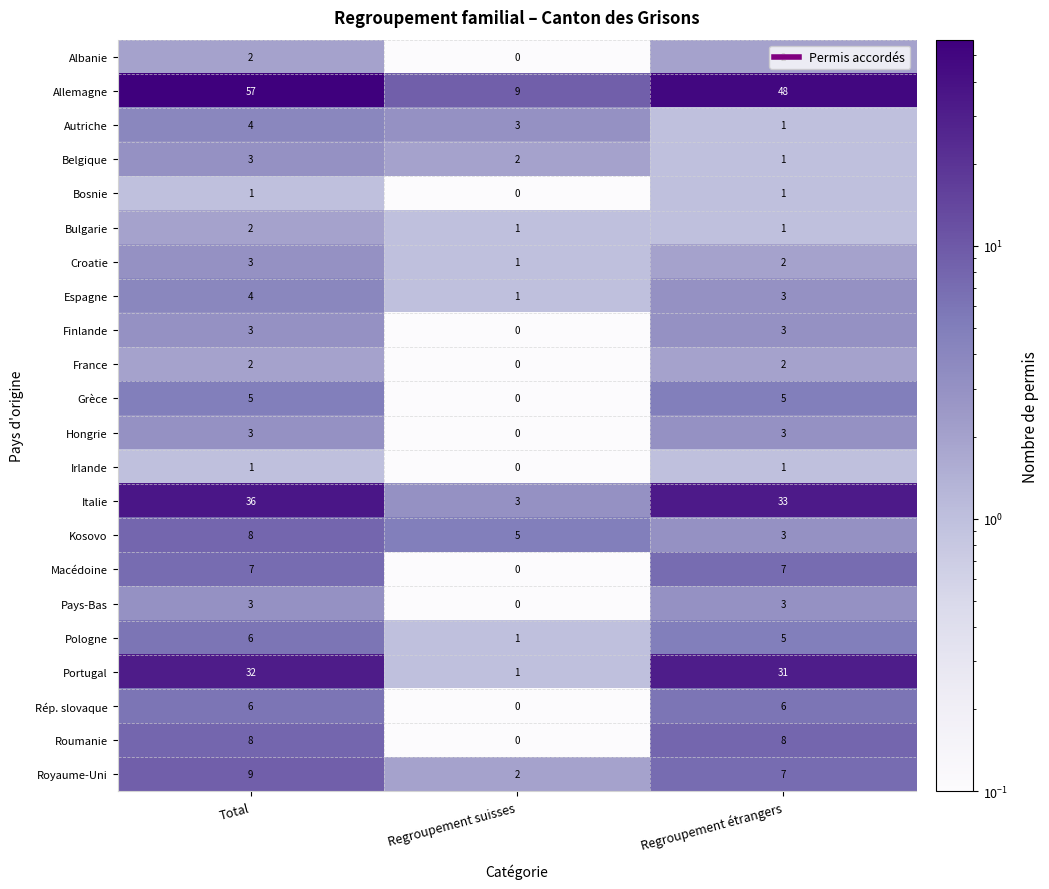

What is the maximum value shown in the chart?

57